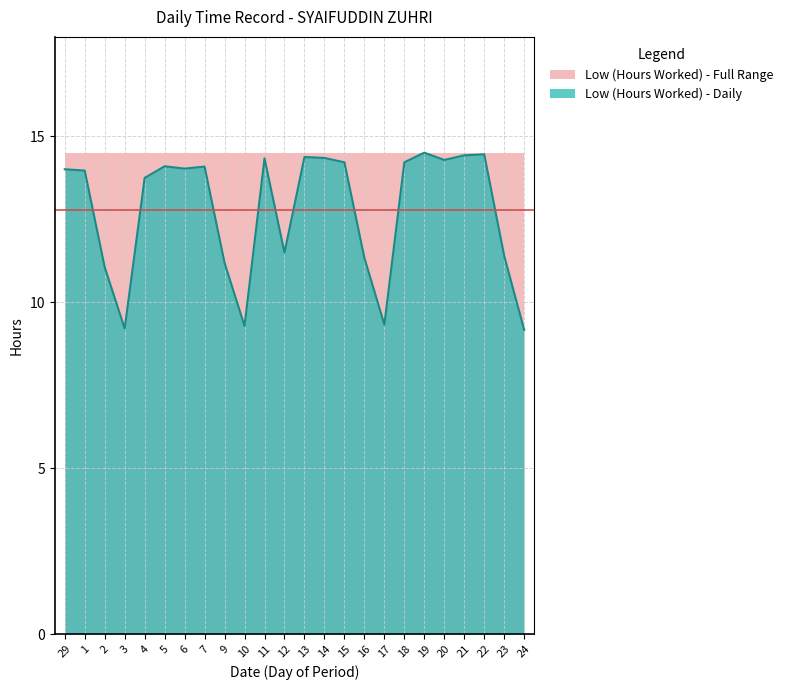

What is the value of the 21st point from the left?

14.4